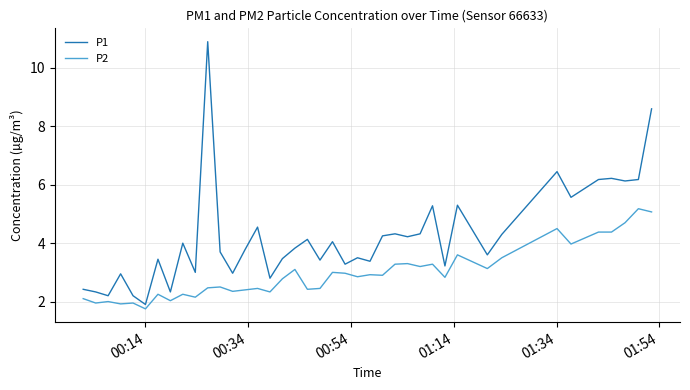

True or false: P2 and P1 cross at least once.

False